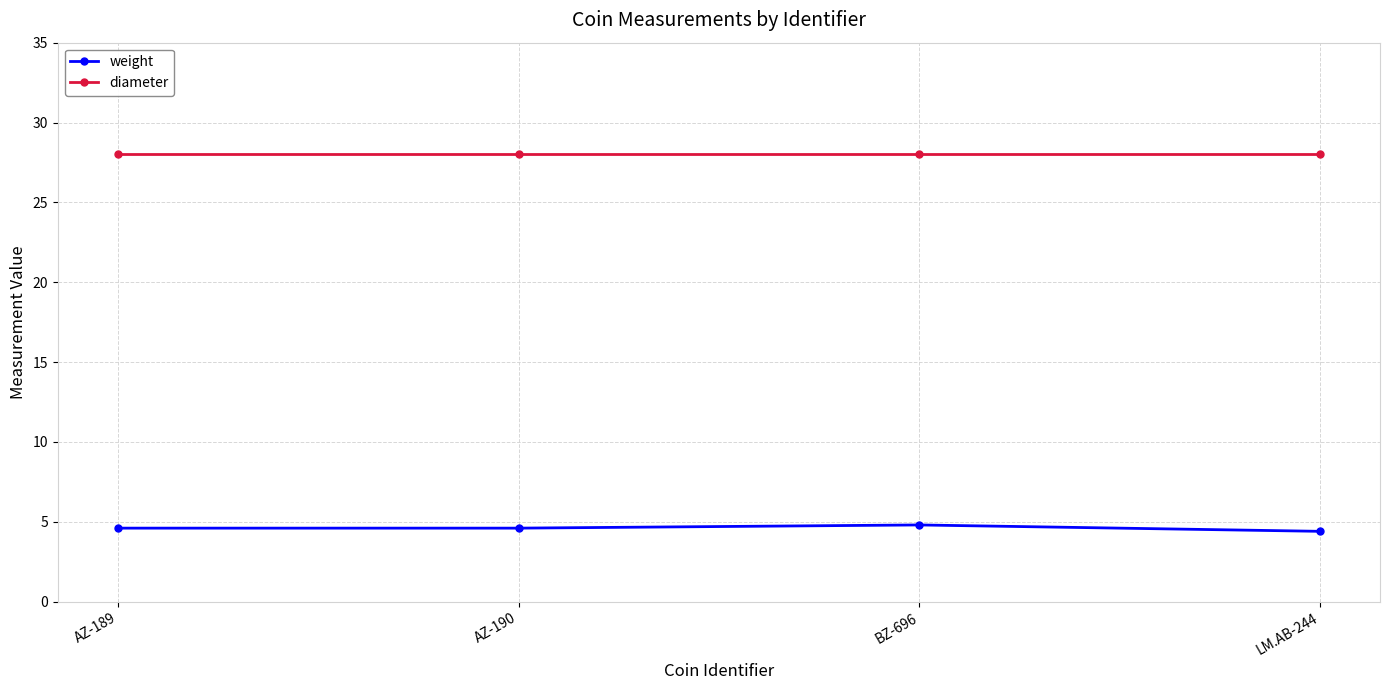

What position from the right is AZ-190?

3